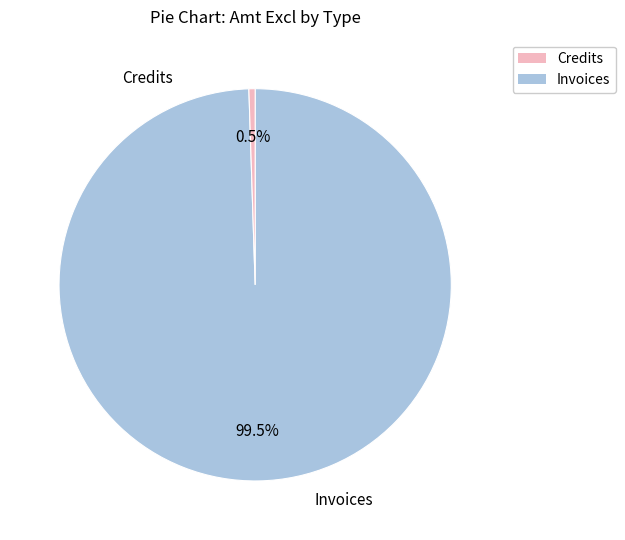

To the nearest percent, what is the difference between the largest and smallest slice percentages?

99%